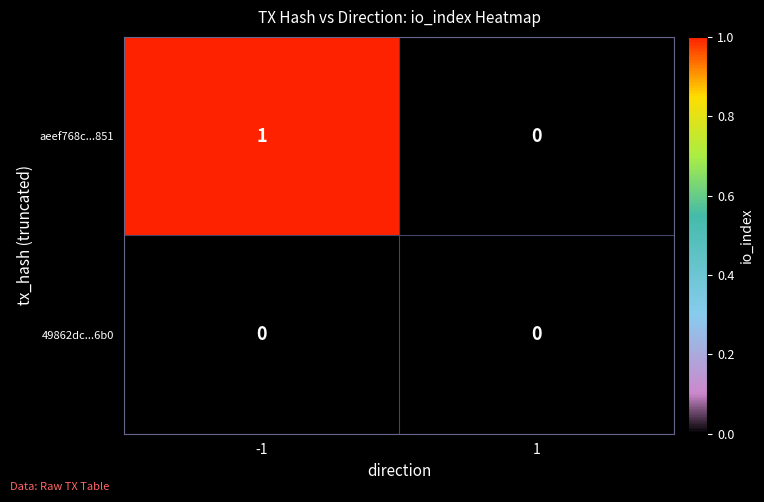

True or false: aeef768c...851 has a value of 0 at 1.

True